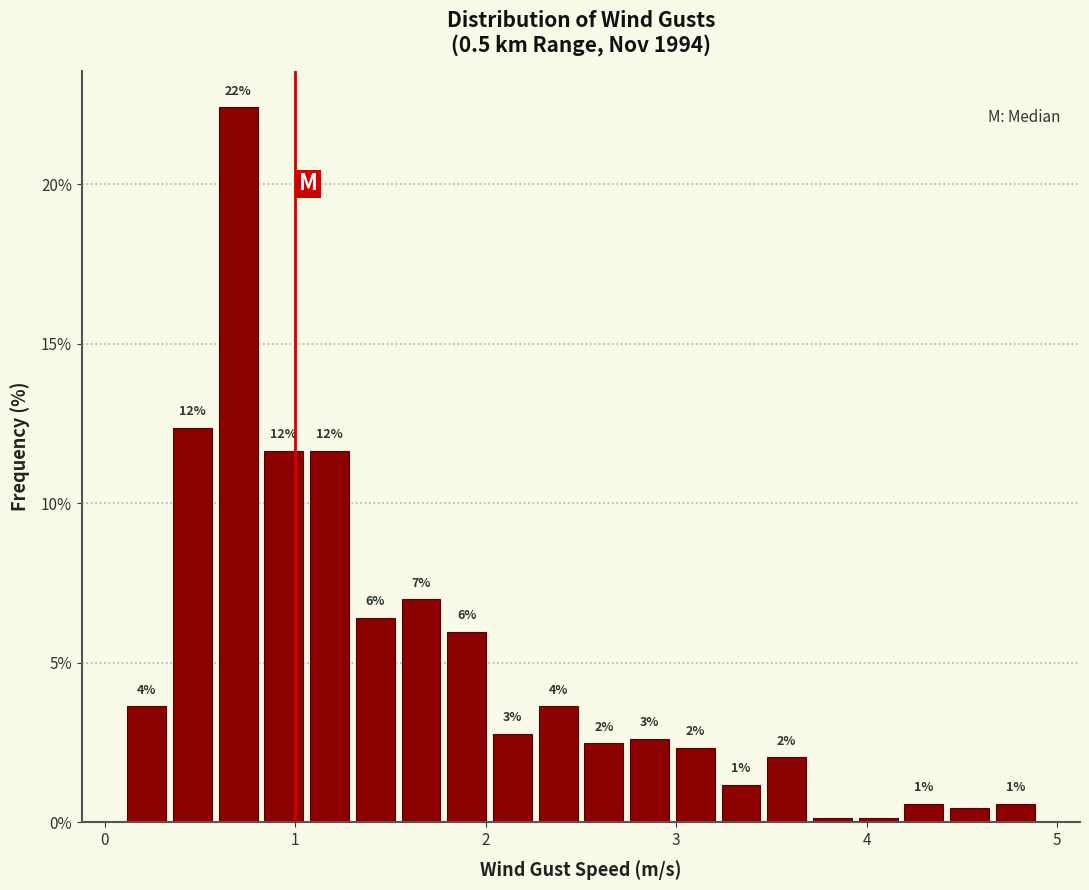

Read against the x-axis, roughly where is the centre of the tallest bar?

0.7